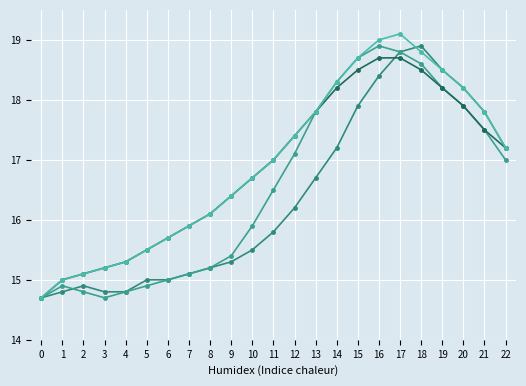

Reading right to left, list all the values displayed in this chart.

q1: 17.2	17.8	18.2	18.5	18.9	18.8	18.4	17.9	17.2	16.7	16.2	15.8	15.5	15.3	15.2	15.1	15.0	15.0	14.8	14.8	14.9	14.8	14.7
q2: 17.0	17.5	17.9	18.2	18.6	18.8	18.9	18.7	18.3	17.8	17.1	16.5	15.9	15.4	15.2	15.1	15.0	14.9	14.8	14.7	14.8	14.9	14.7
q3: 17.2	17.5	17.9	18.2	18.5	18.7	18.7	18.5	18.2	17.8	17.4	17.0	16.7	16.4	16.1	15.9	15.7	15.5	15.3	15.2	15.1	15.0	14.7
q4: 17.2	17.8	18.2	18.5	18.8	19.1	19.0	18.7	18.3	17.8	17.4	17.0	16.7	16.4	16.1	15.9	15.7	15.5	15.3	15.2	15.1	15.0	14.7